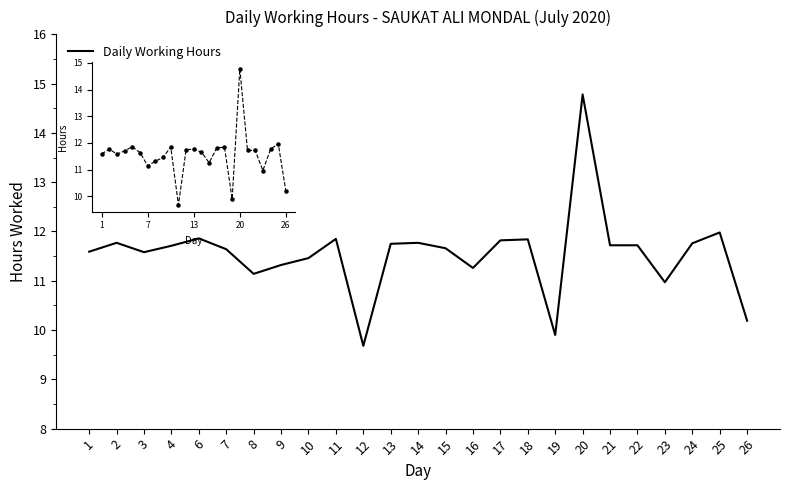

What is the change in value from 21 to 25?

+0.3